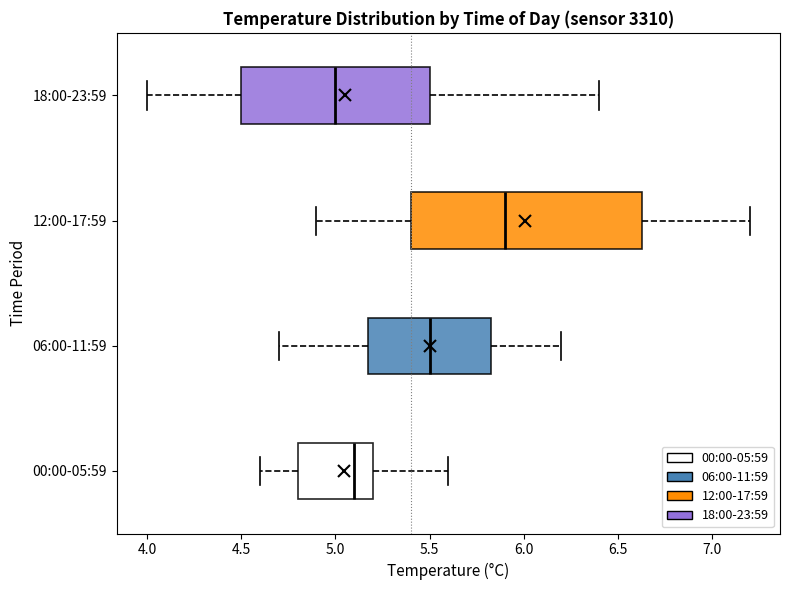

Where is the right edge of the box for 12:00-17:59 on the x-axis? The values are not printed on the chart, so give them approximately, as read against the axis.

6.65